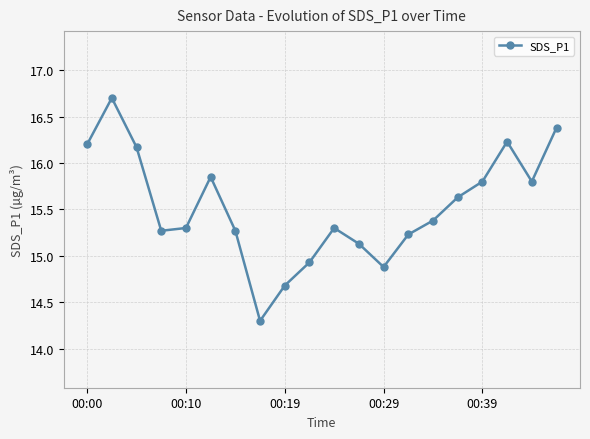

What is the value of the 20th point from the left?

16.4